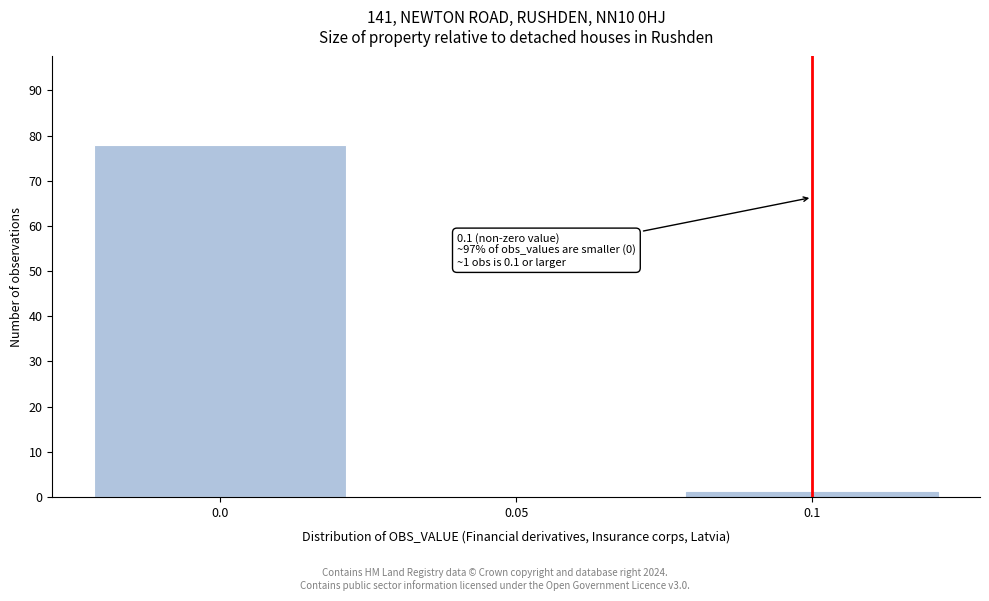

Over which range of the x-axis is the bar tallest?

-0.025 to 0.025